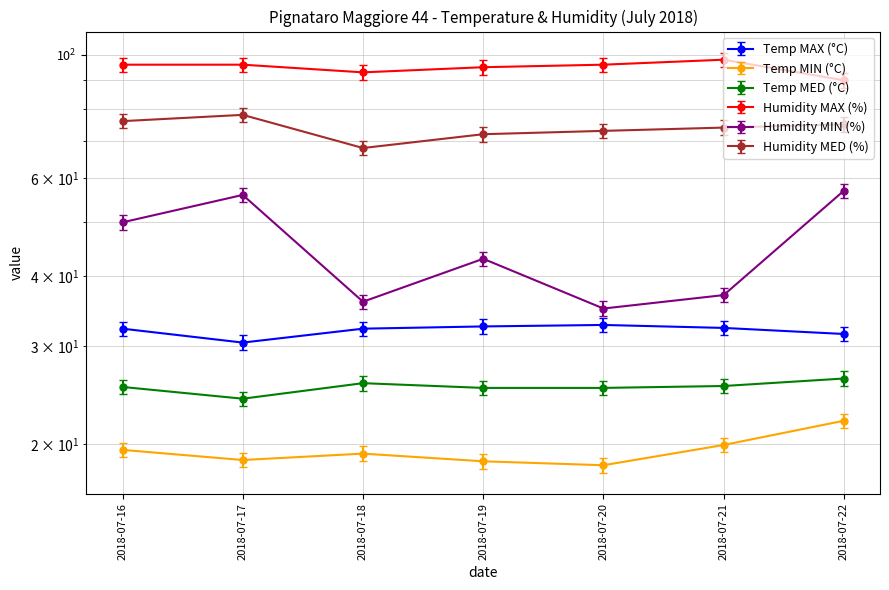

What is the difference between the highest and lowest values at 2018-07-19?

76.4